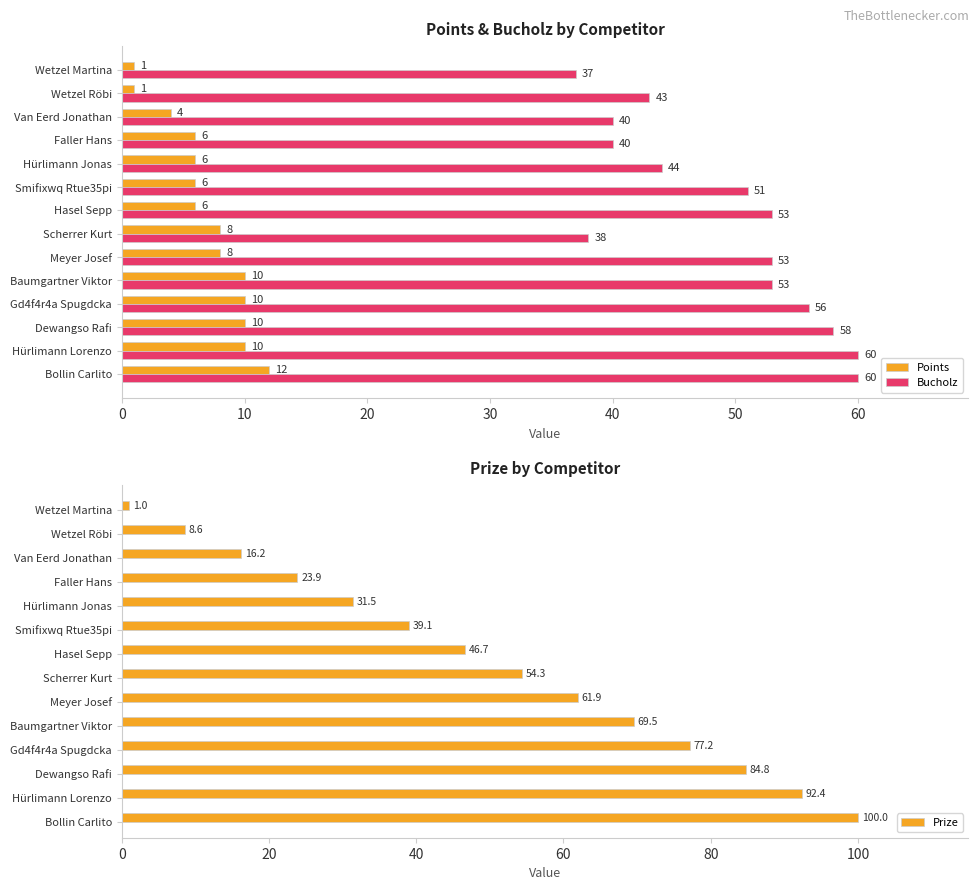

Which series has the largest range (max minus min)?

Prize